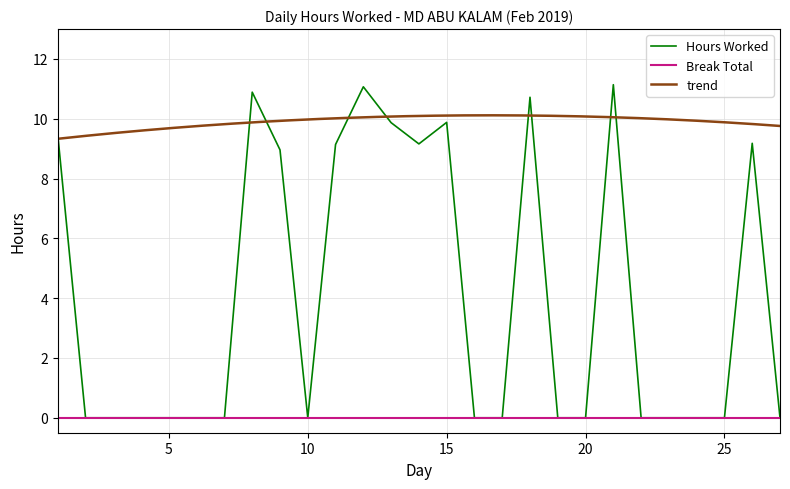

How many values exceed 0?

11